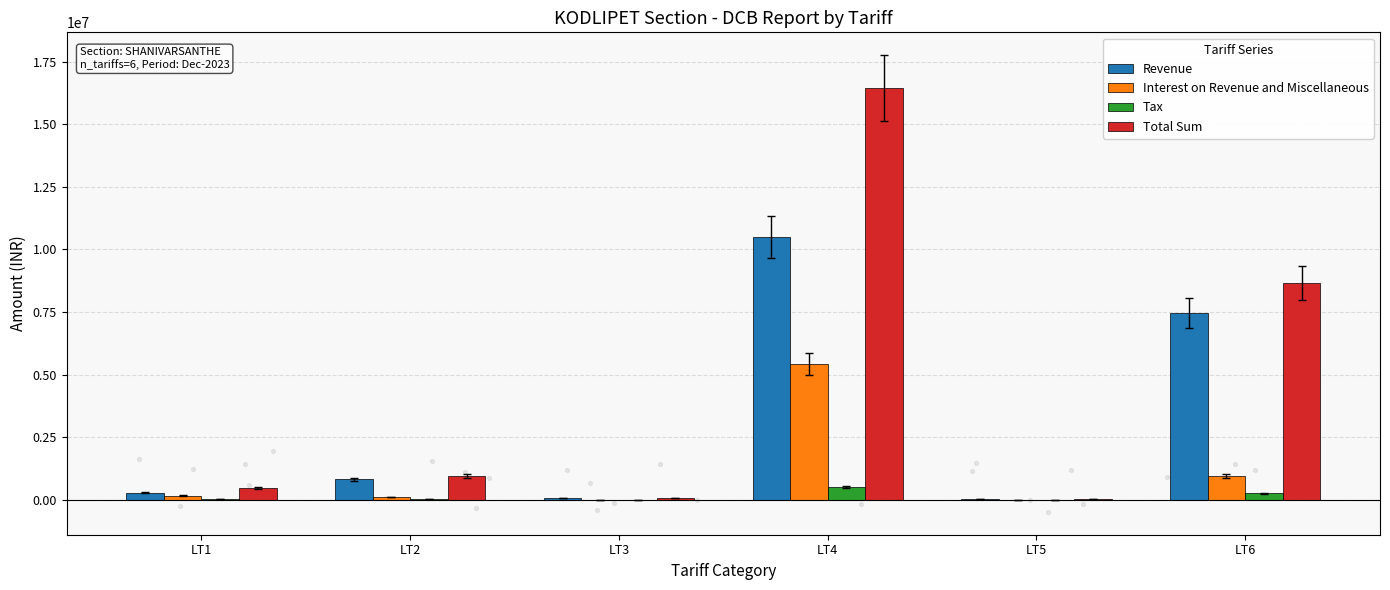

Which series has the widest spread of Y values?

Total Sum